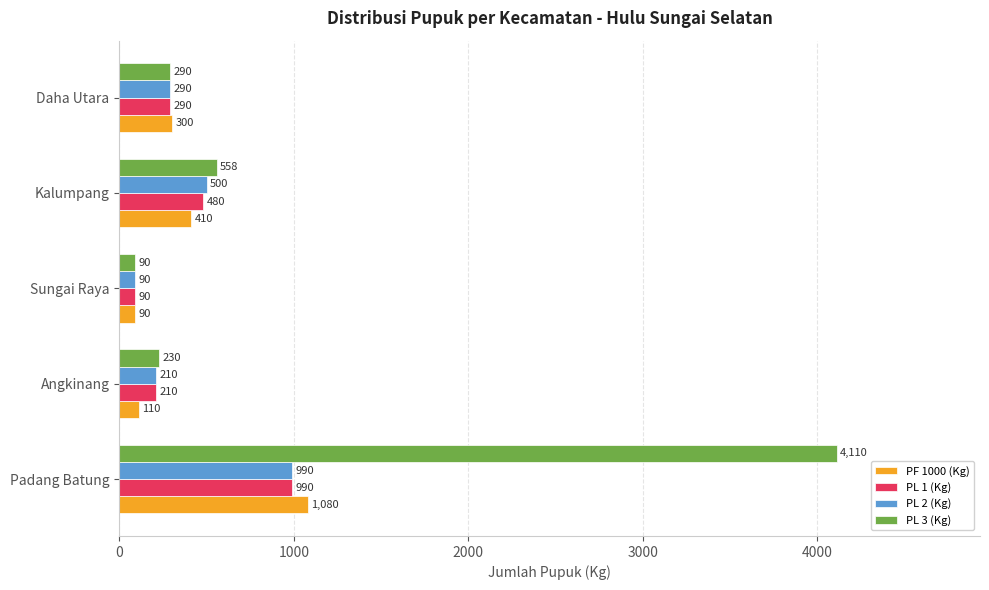

Between Padang Batung and Angkinang, which series saw the biggest shift?

PL 3 (Kg)